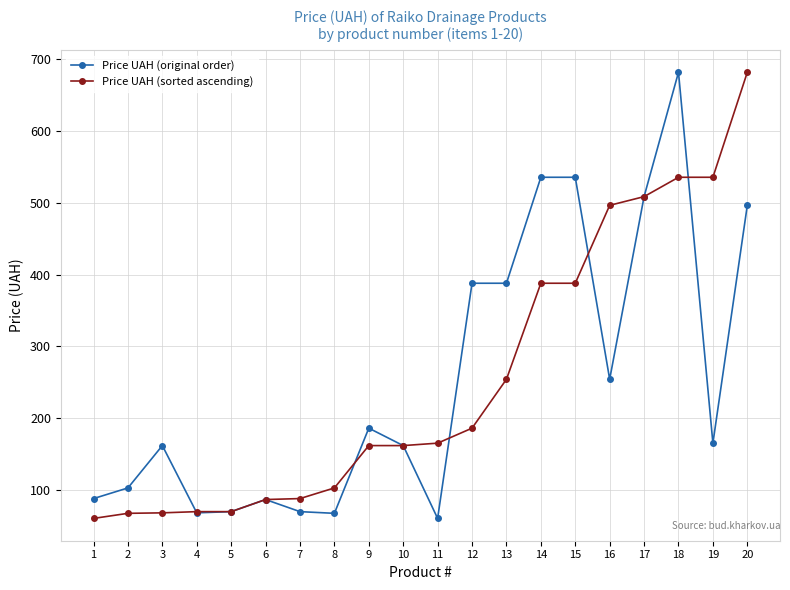

Rank the series at 2 from highest to lowest value.

Price UAH (original order), Price UAH (sorted ascending)